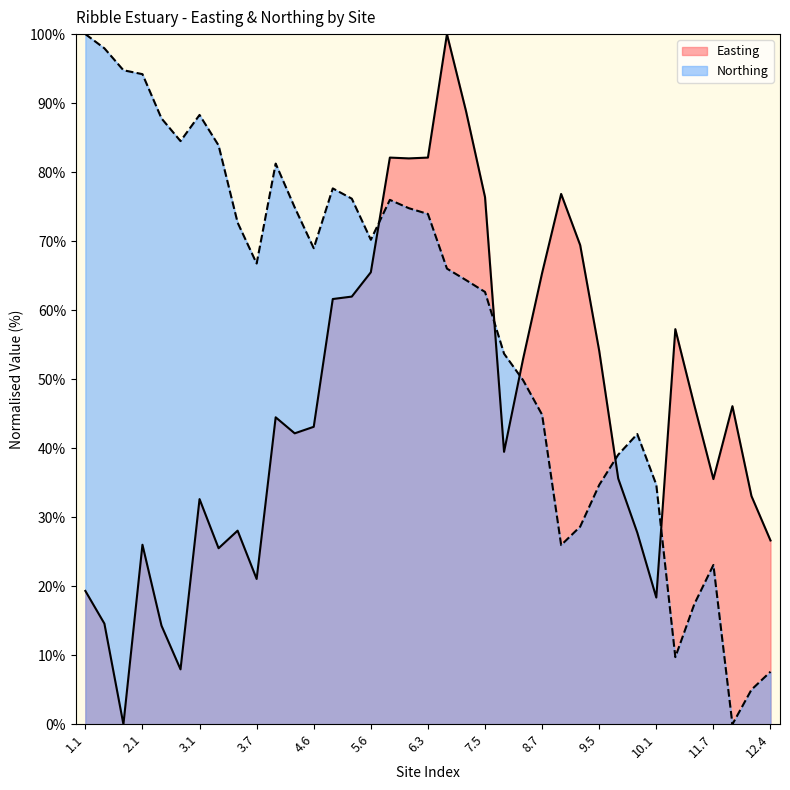

In Easting, how many points are higher than both neighbors (excluding endpoints)?

9